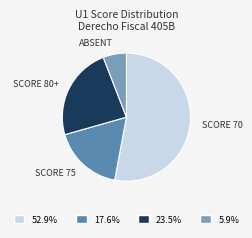

Combined, do SCORE 75 and ABSENT account for over 50%?

No